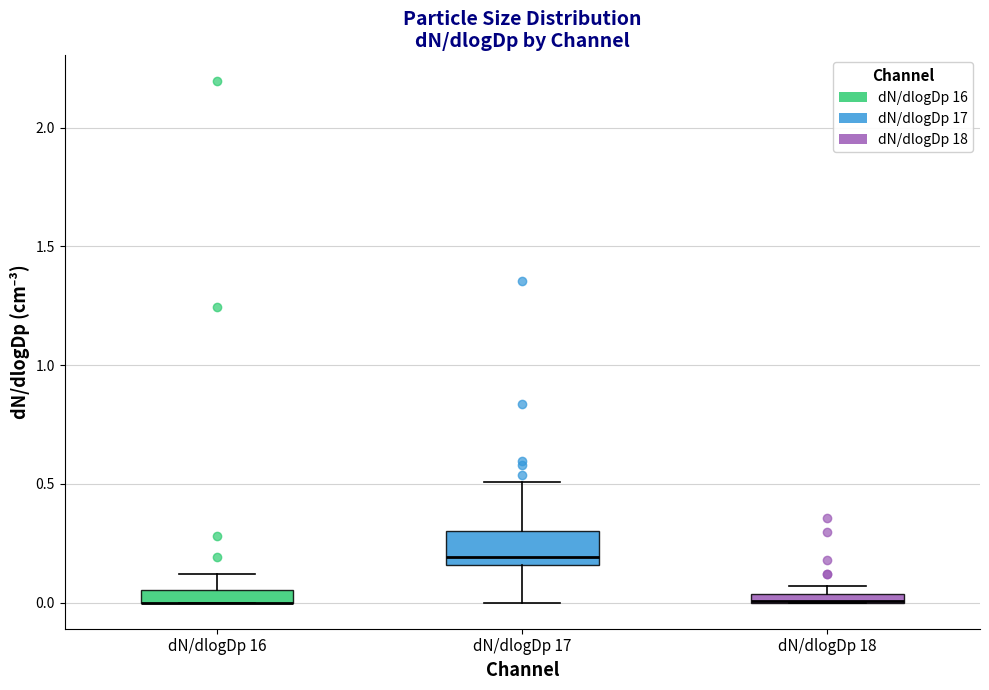

Comparing the boxes themselves (not the whiskers), which one is the tallest?

dN/dlogDp 17